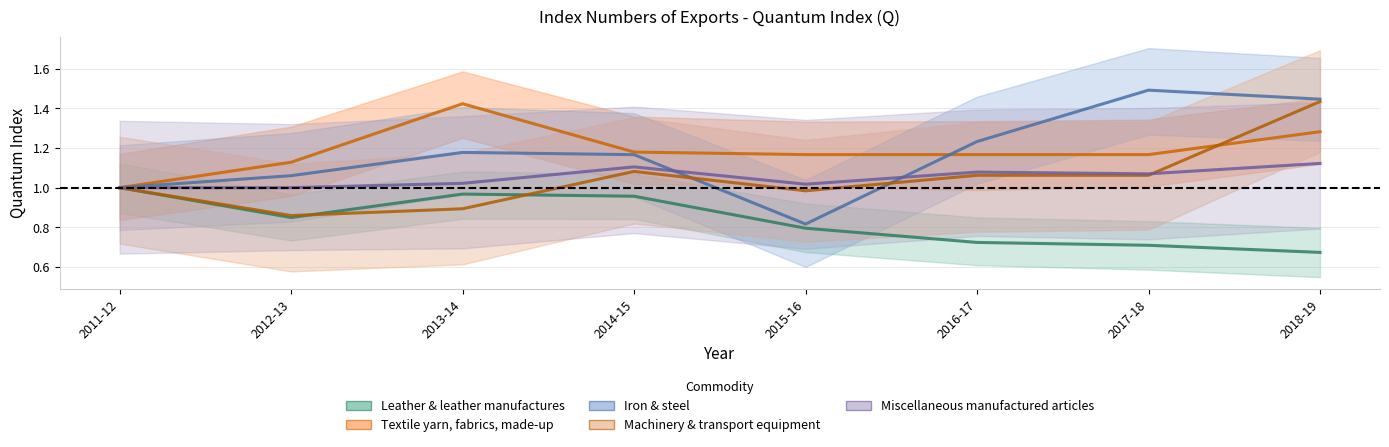

What is the label of the 4th point from the right?

2015-16